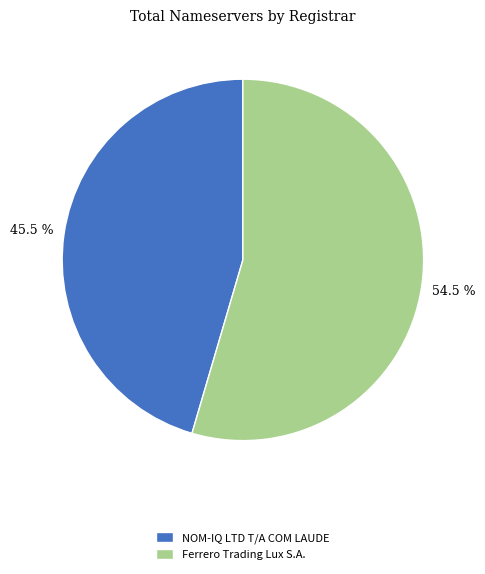

Rank the categories by value from highest to lowest.

Ferrero Trading Lux S.A., NOM-IQ LTD T/A COM LAUDE